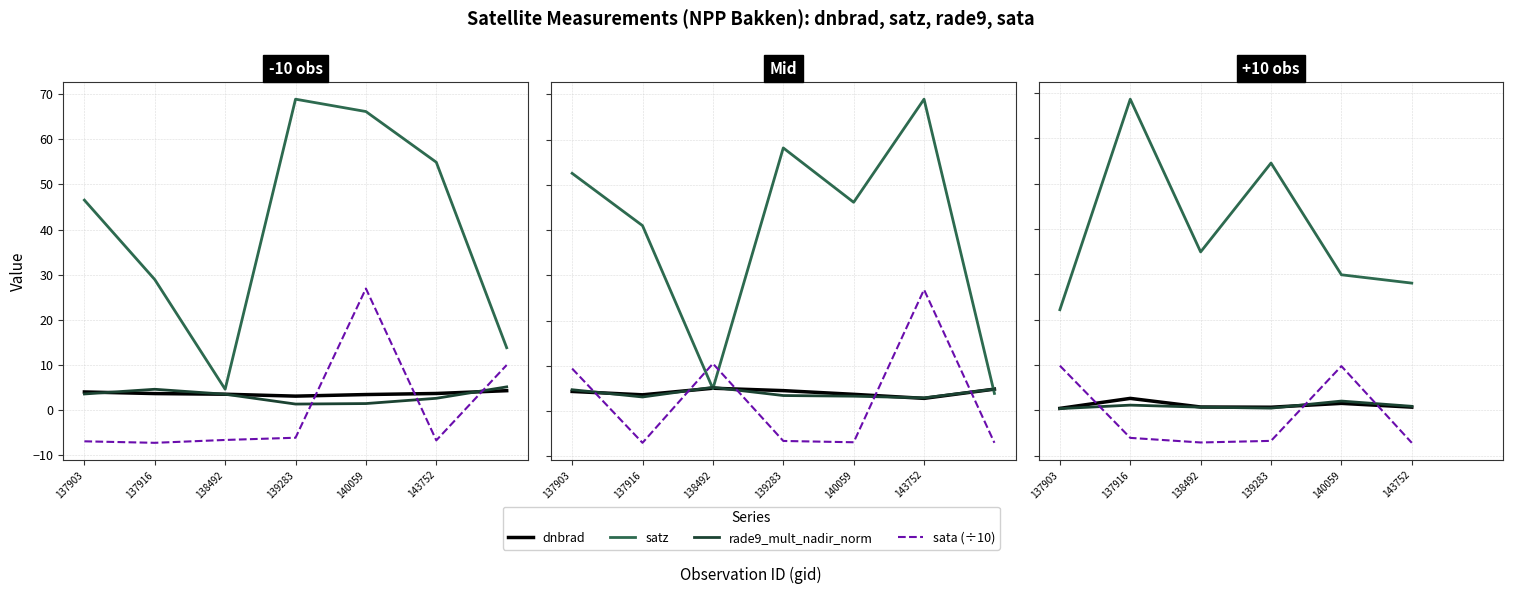

Which series has the widest spread of values?

satz